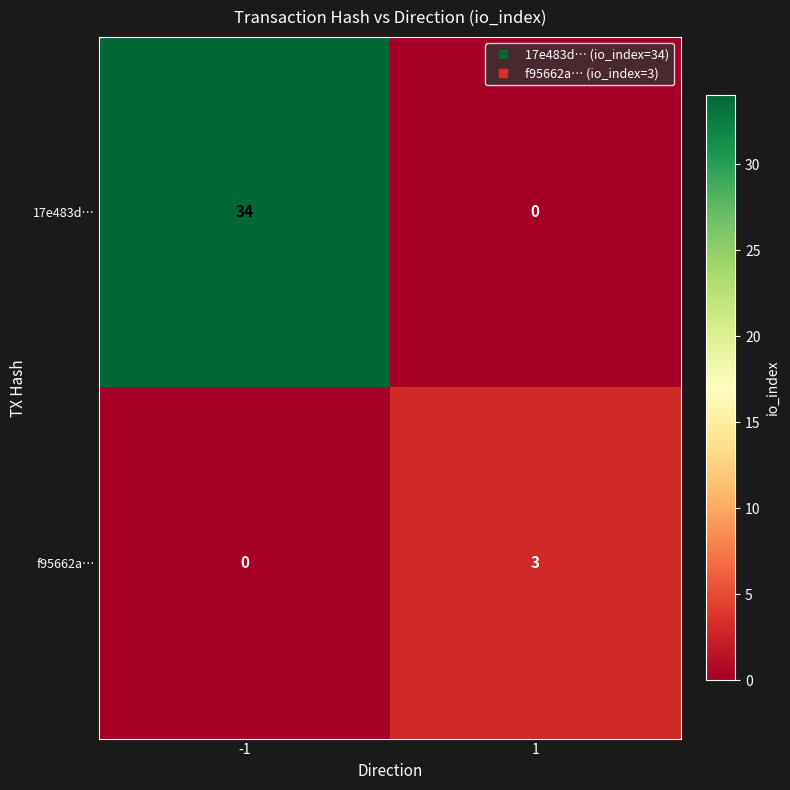

The value of 17e483d… at 1 is 20. True or false?

False